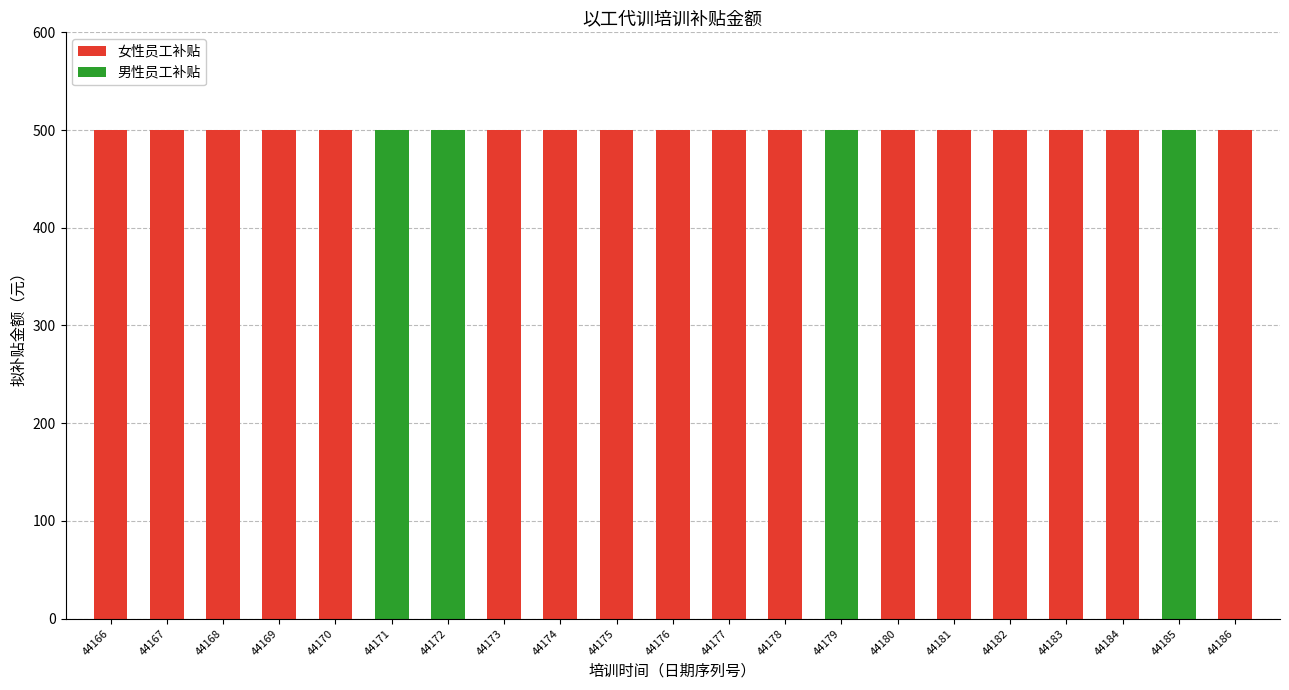

What is the highest value of the 女性员工补贴 series?

500